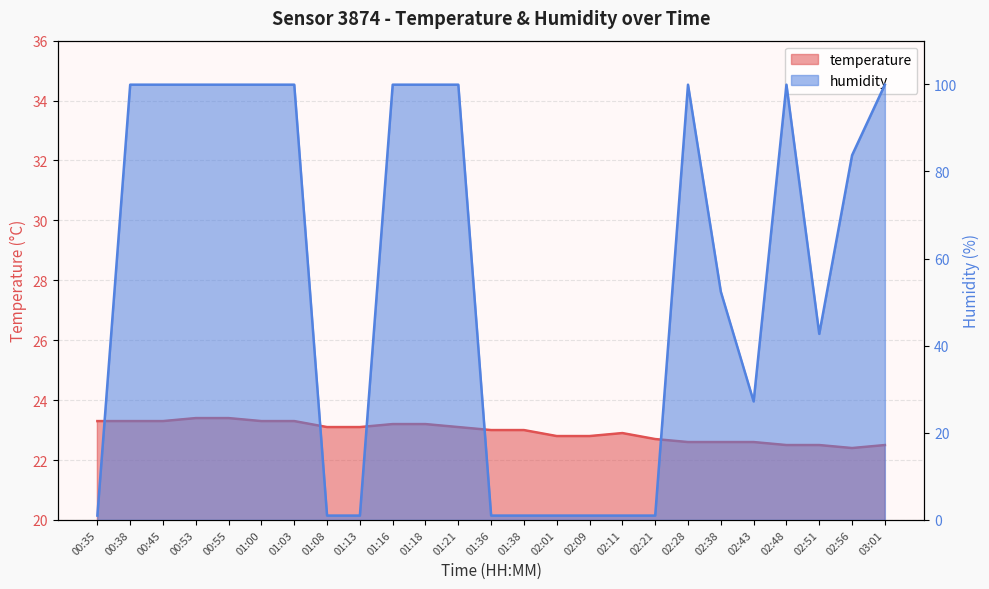

Where is the first local maximum for temperature?

02:11